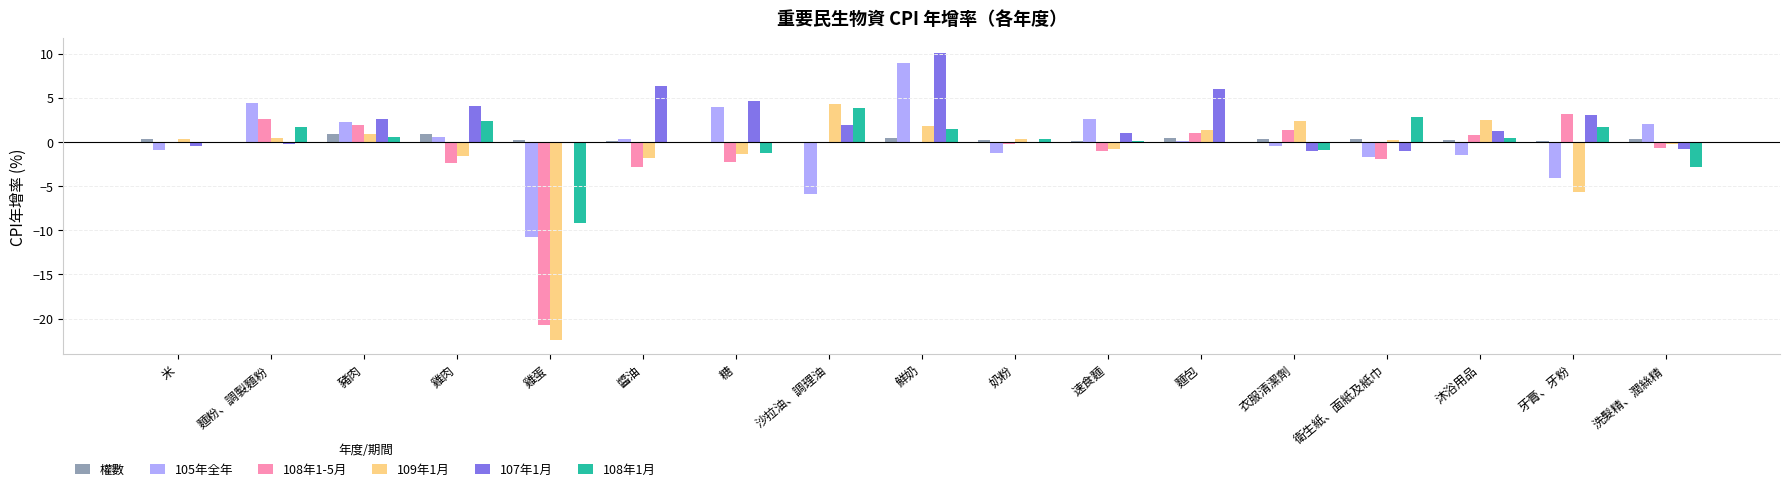

What is the approximate value of 108年1月 at 衛生紙、面紙及紙巾?

2.9